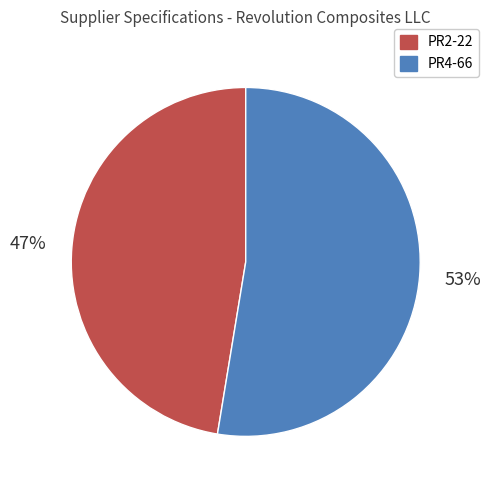

The PR2-22 slice represents 61% of the pie. True or false?

False